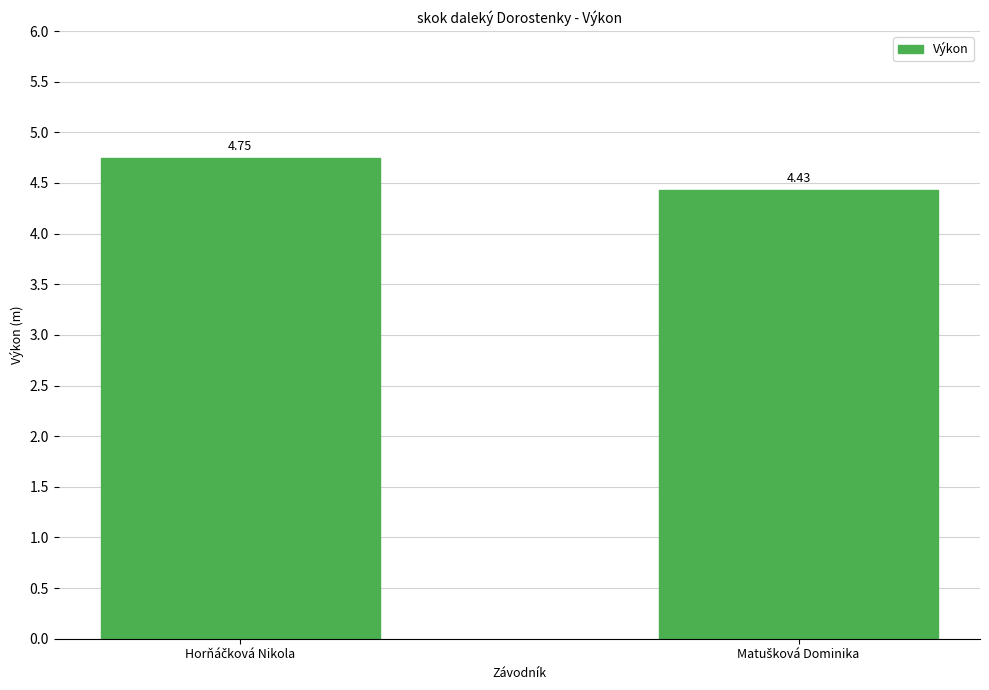

How many bars are there in total?

2